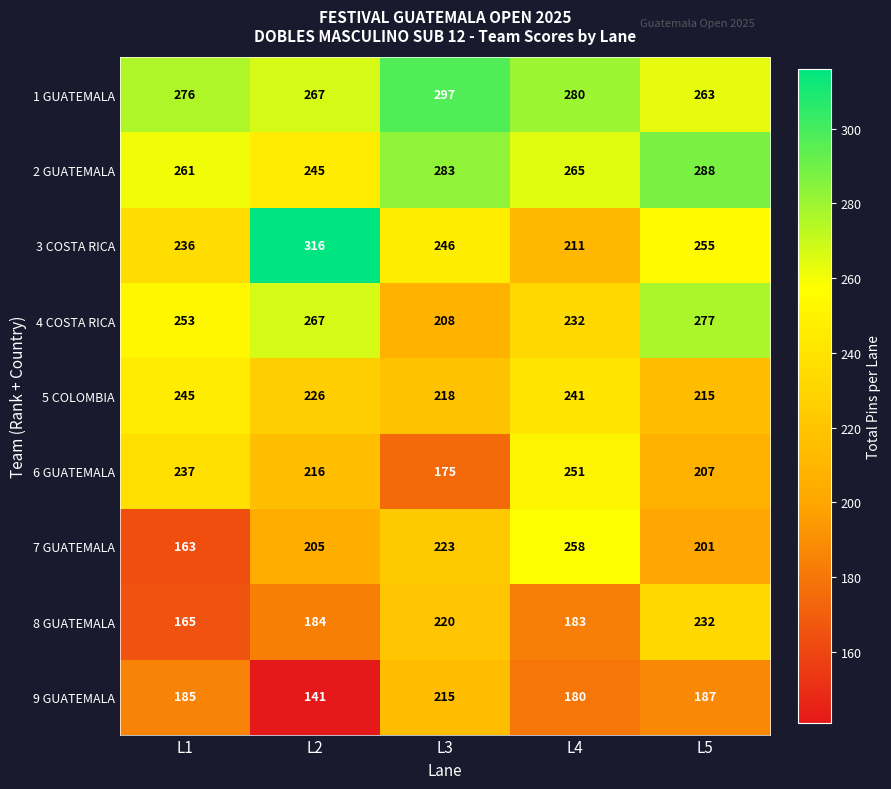

What is the maximum value shown in the chart?

316